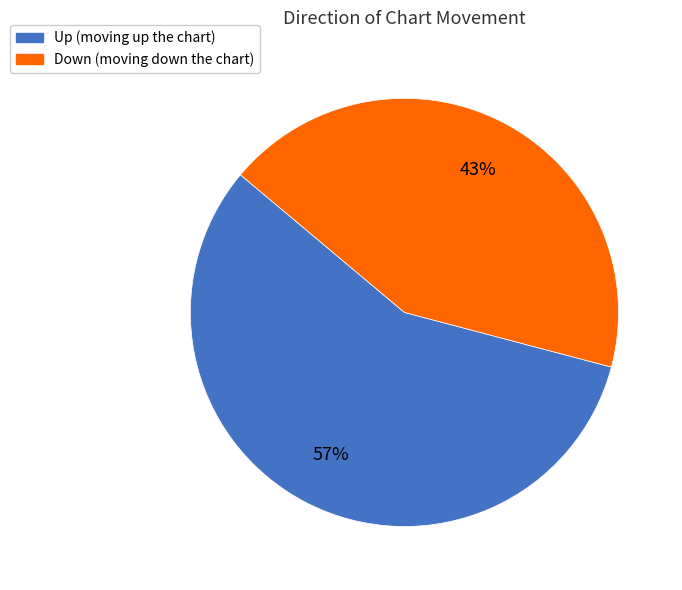

Is there any slice that represents more than half of the pie?

Yes